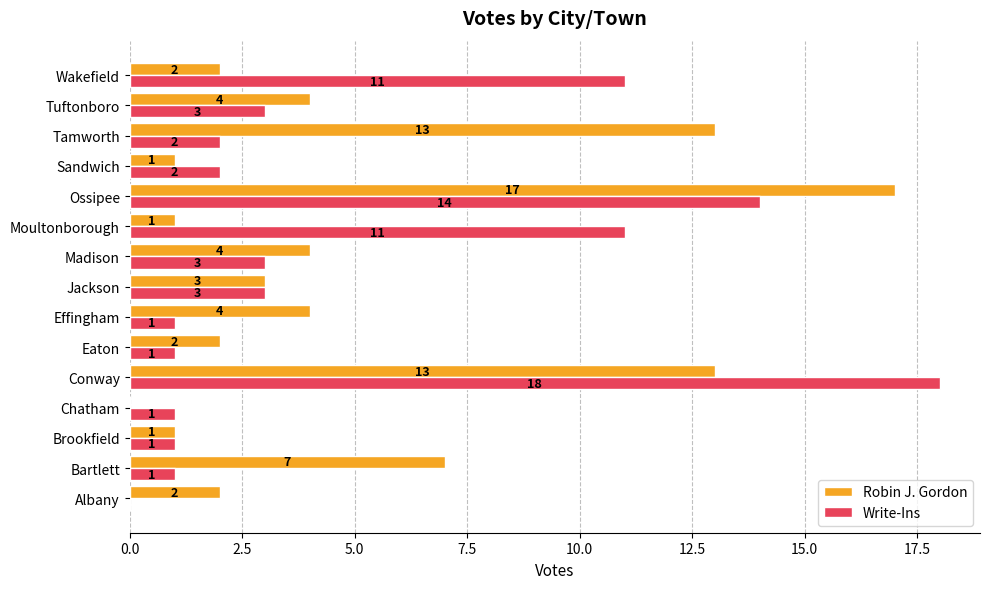

What is the sum of the Robin J. Gordon values at Ossipee and Effingham?

21